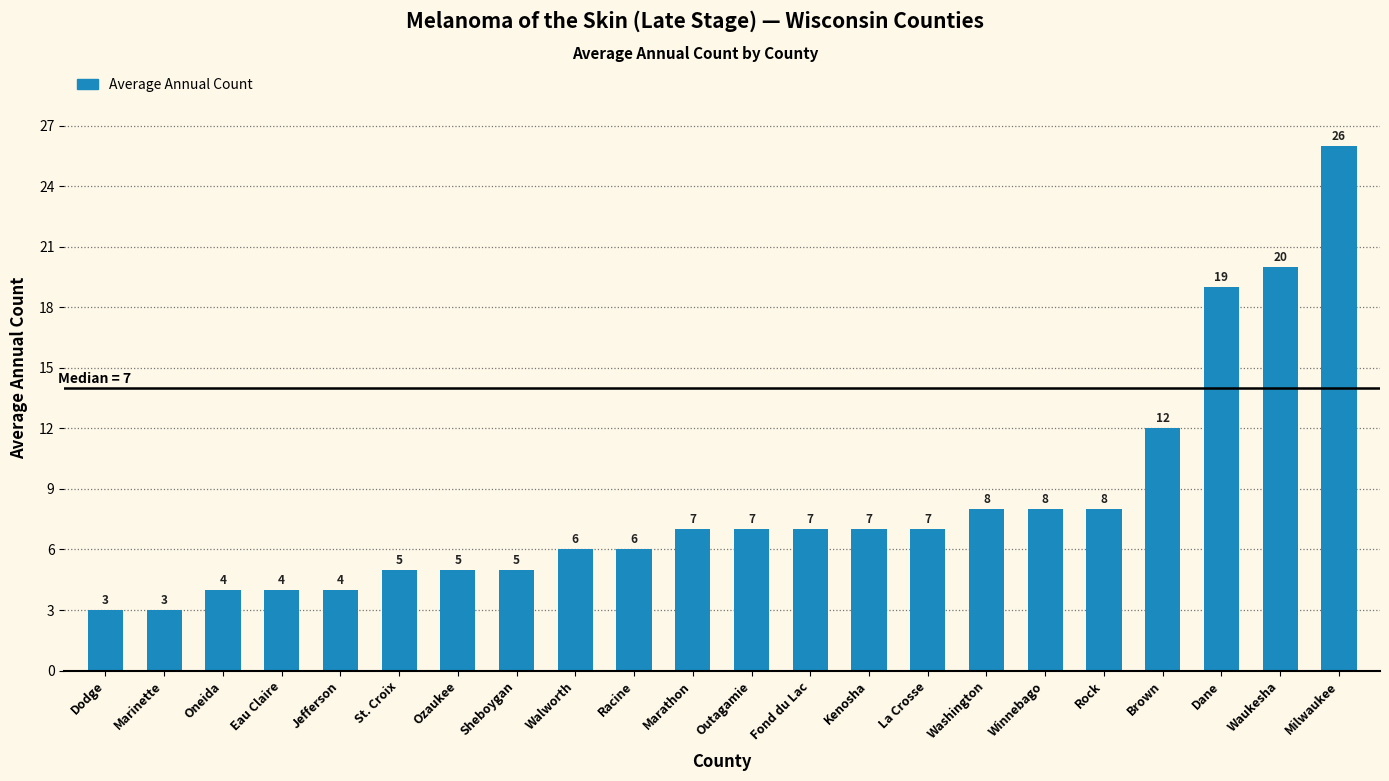

The value at Ozaukee is 5. True or false?

True